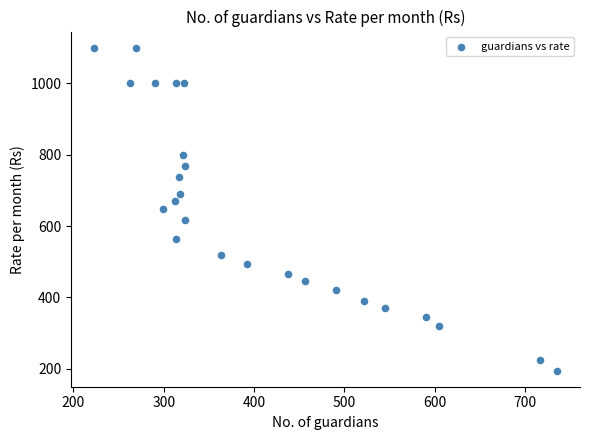

What is the range of Y values (max minus min)?

905